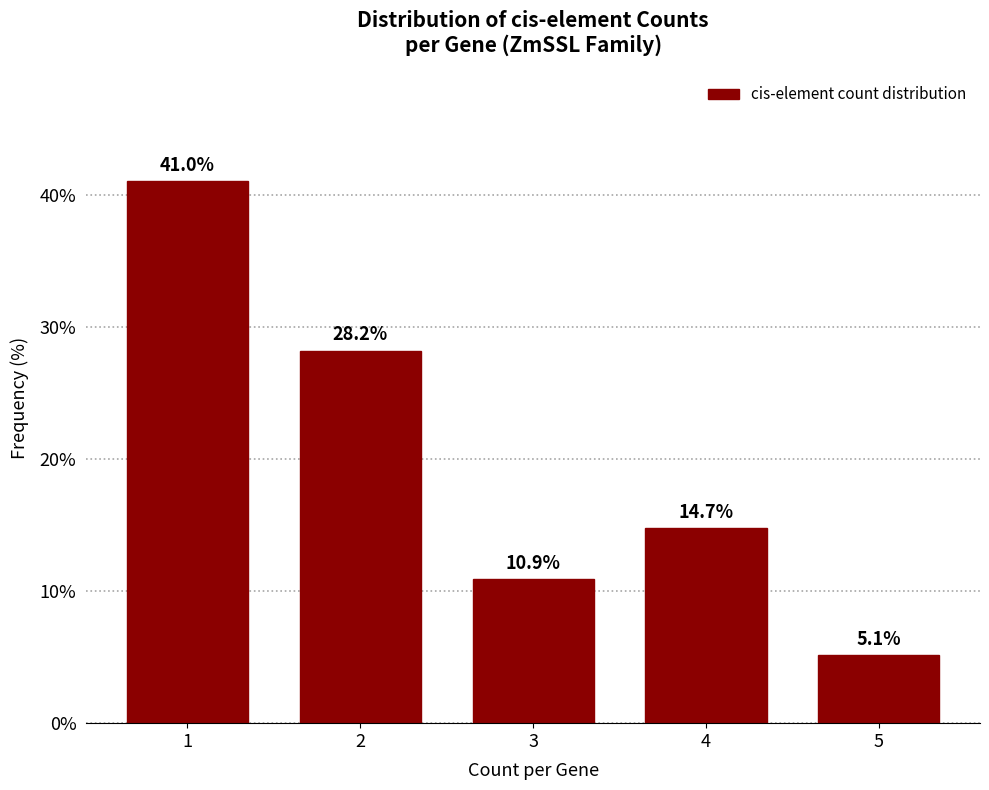

Reading right to left, what are all the values shown in this chart?

5=5.1	4=14.7	3=10.9	2=28.2	1=41.0